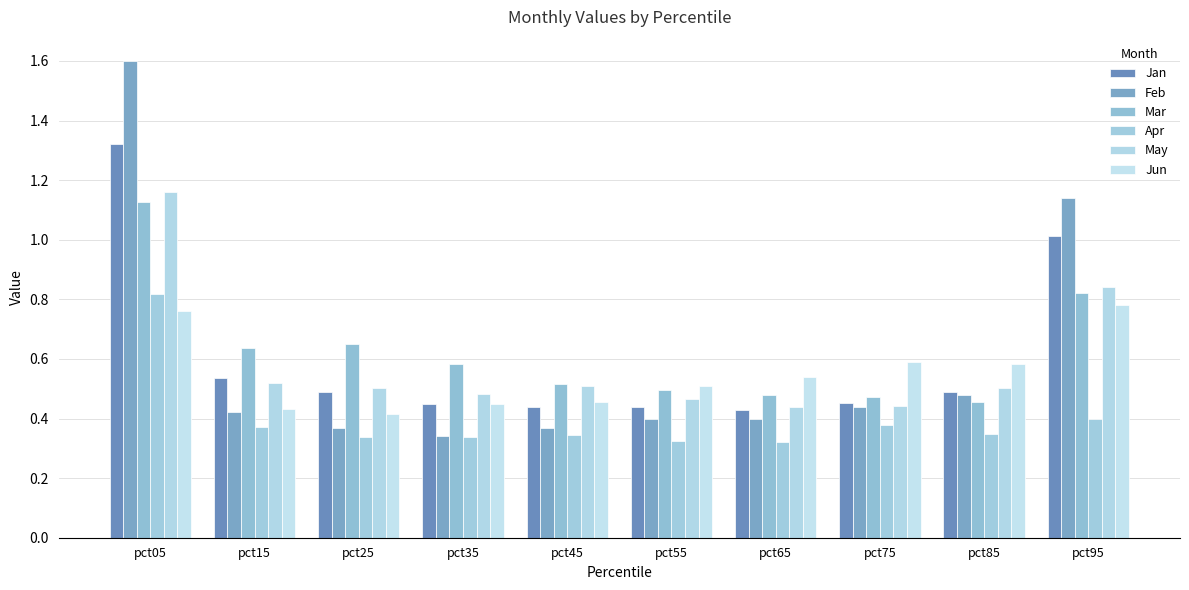

Count the number of categories in the chart.

10